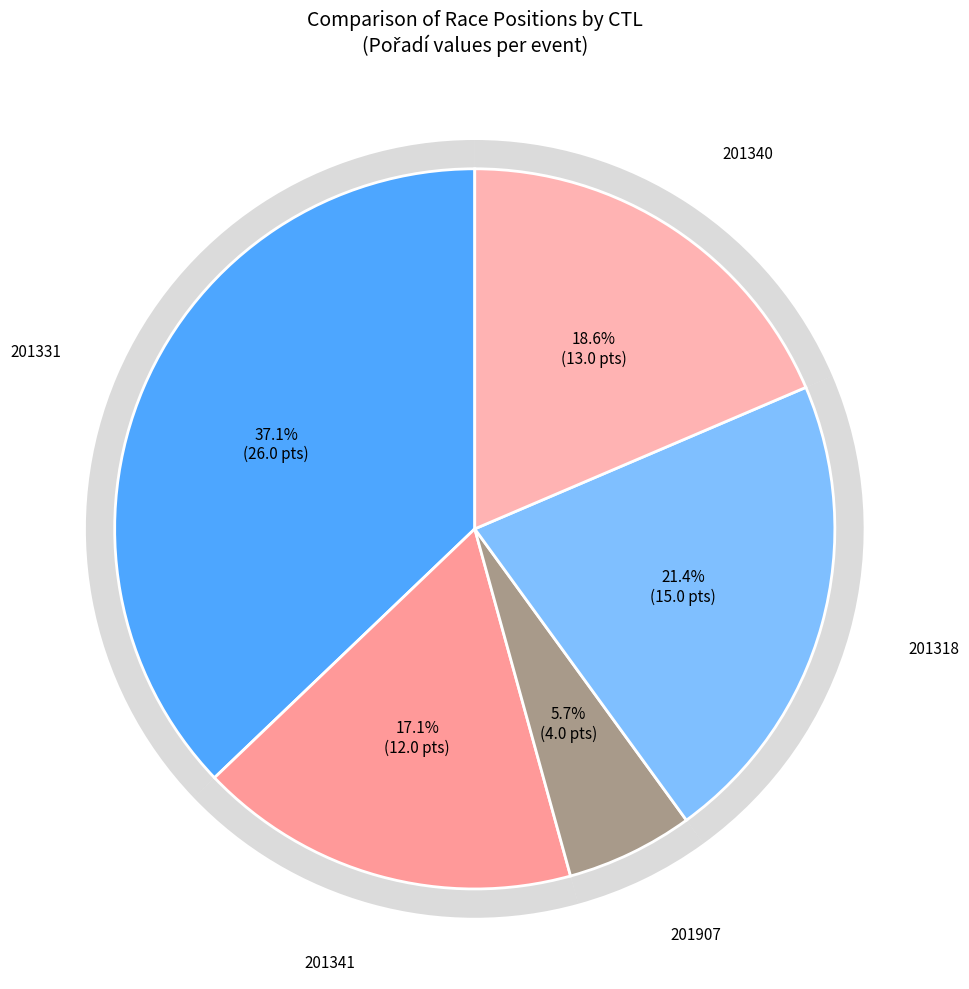

How many segments does this pie chart have?

5